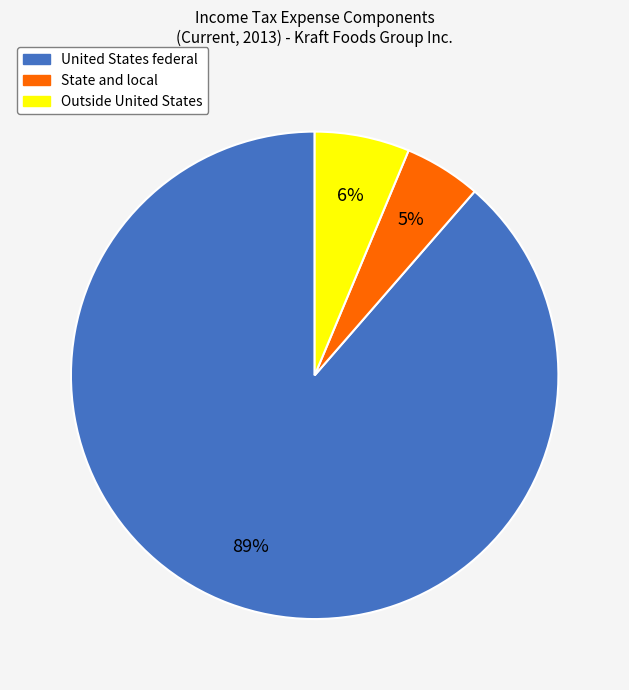

Count the number of slices in the pie.

3